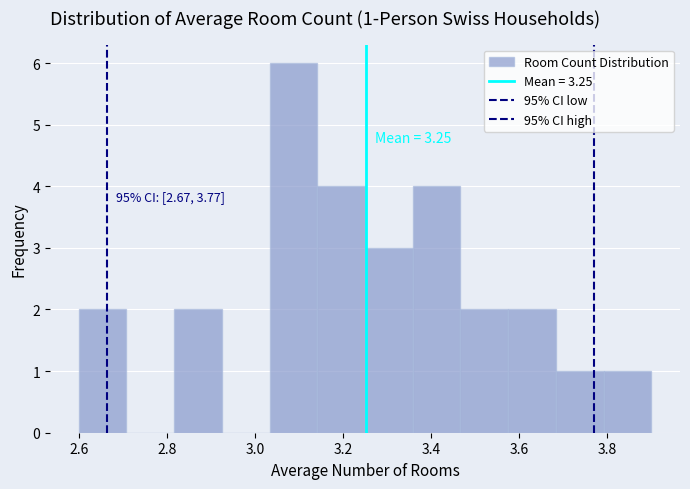

Which range on the x-axis has the tallest bar?

3.04 to 3.14